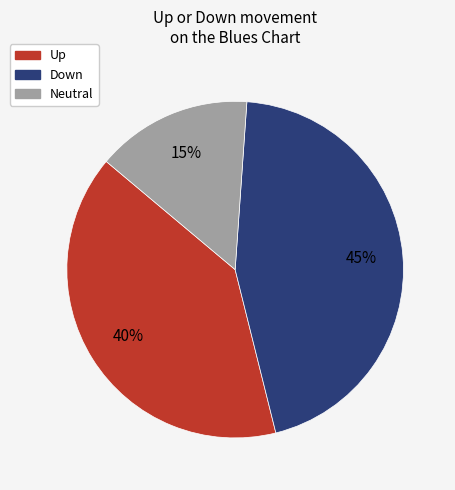

Which category has the smallest portion of the pie?

Neutral